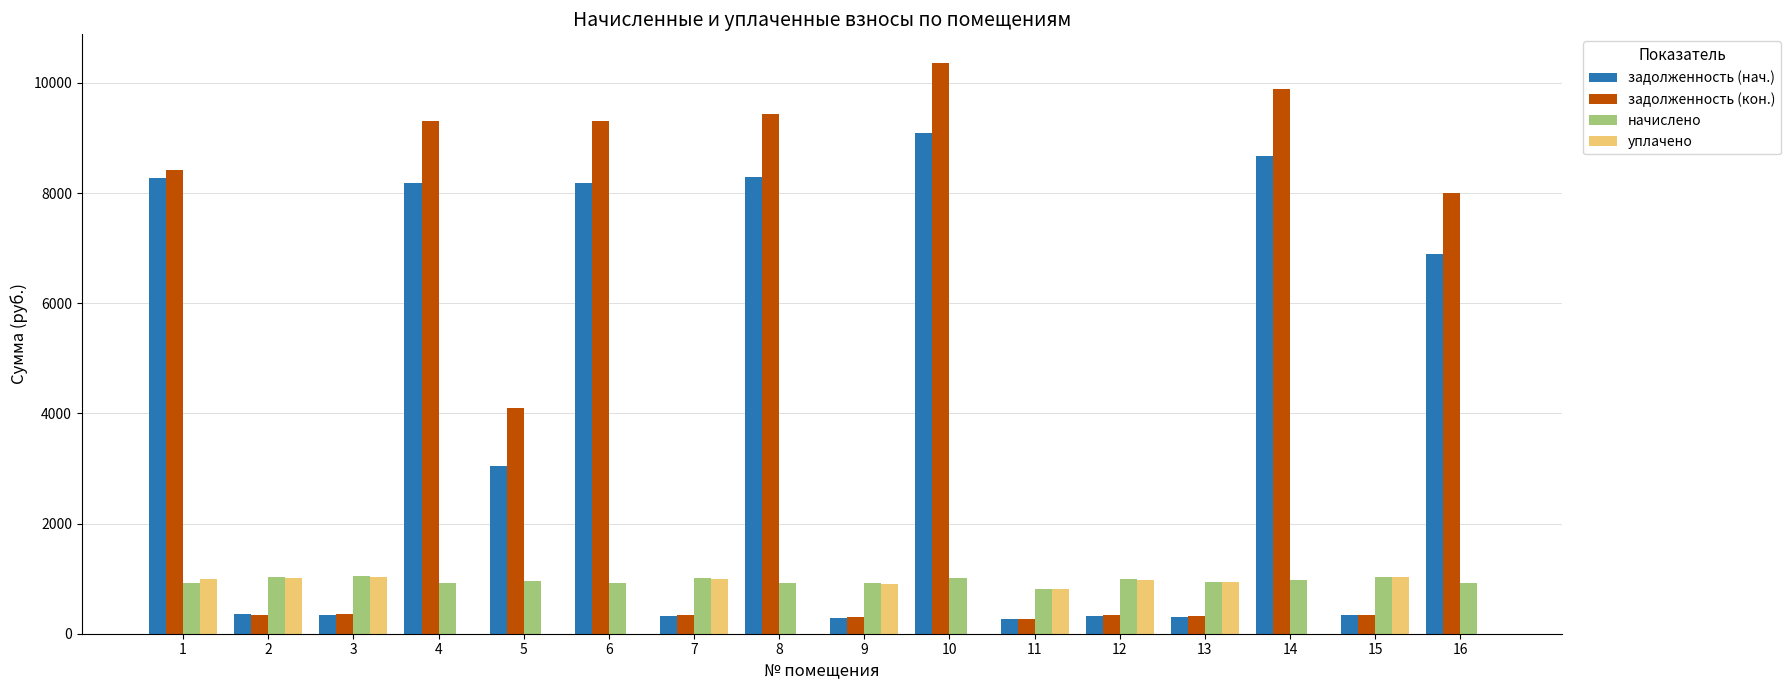

Is the value of задолженность (кон.) at 13 greater than the value of начислено at 15?

No